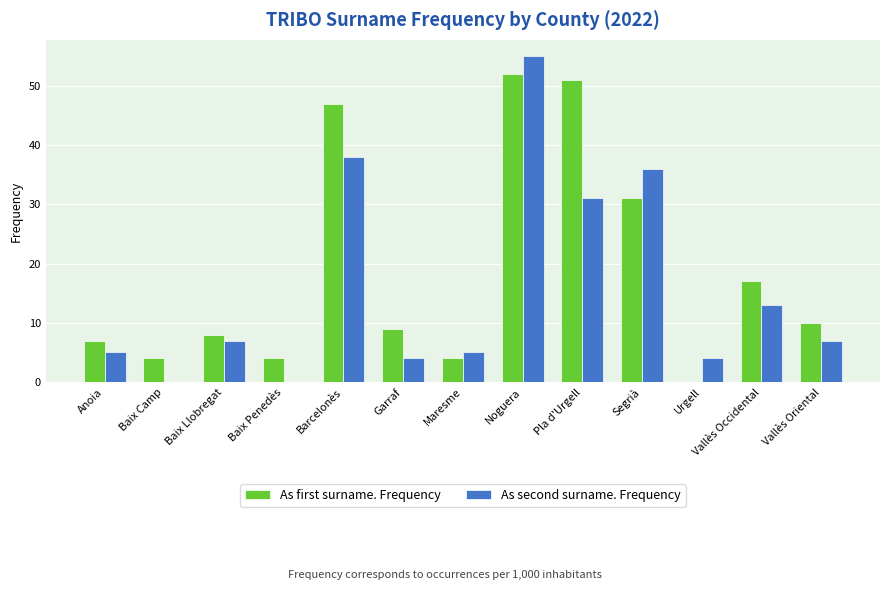

What is the approximate value of As second surname. Frequency at Barcelonès?

38